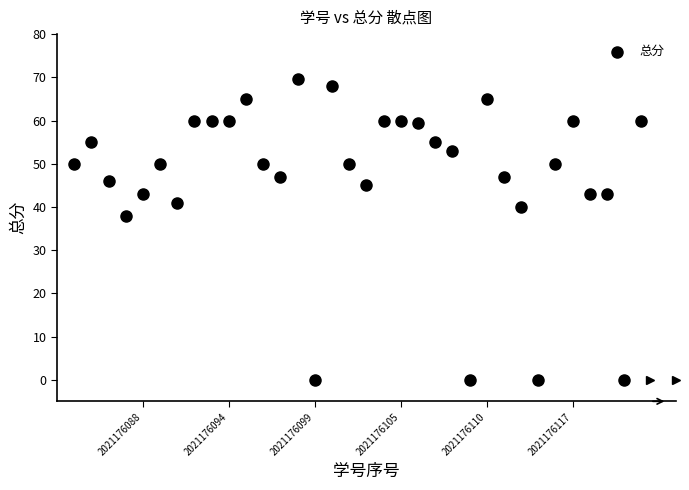

What is the range of Y values (max minus min)?

69.5